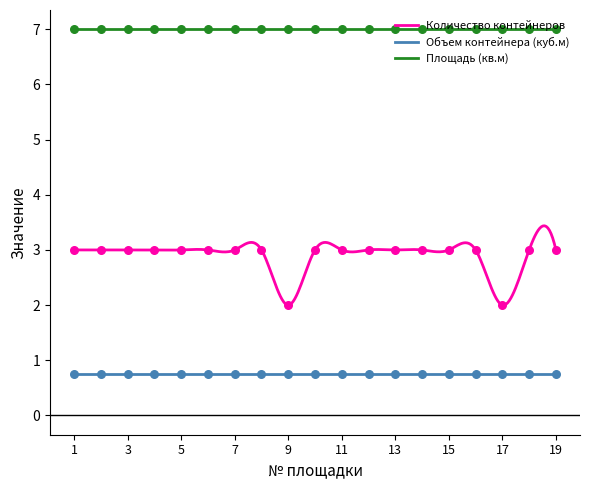

Which series has the largest total across all categories?

Площадь (кв.м)